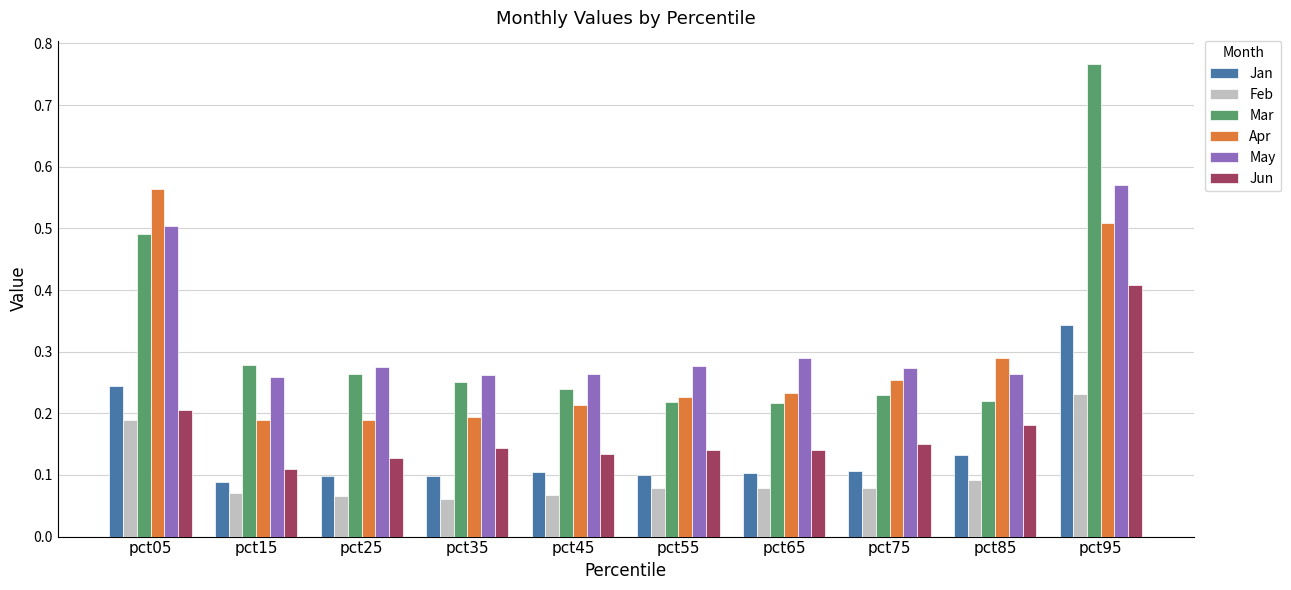

At how many categories does at least one series exceed 0?

10